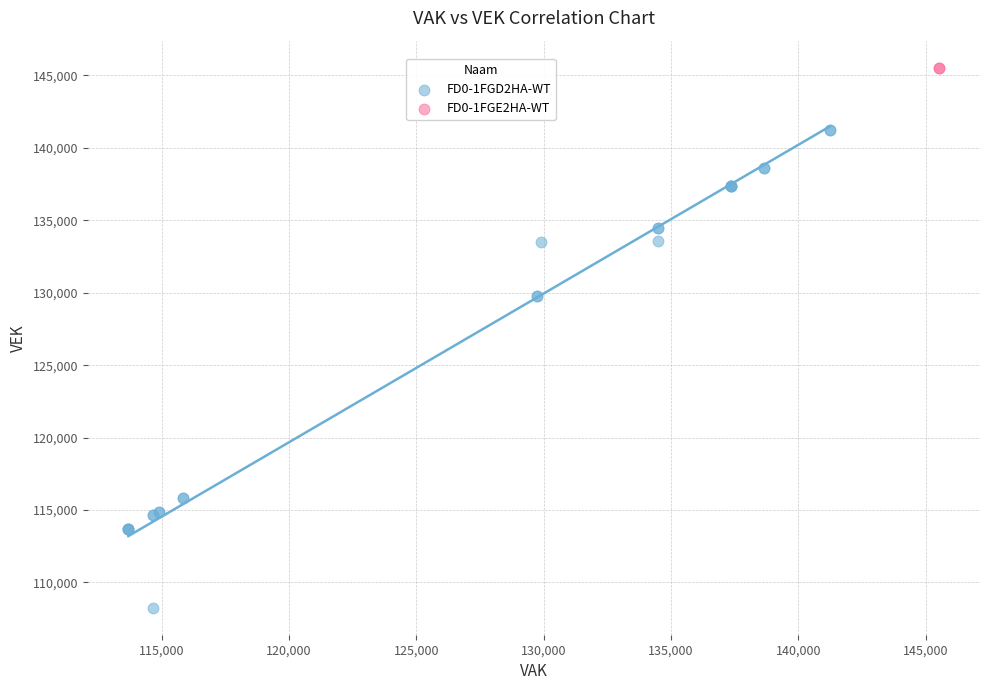

What are all the series names shown in the legend?

FD0-1FGD2HA-WT, FD0-1FGE2HA-WT